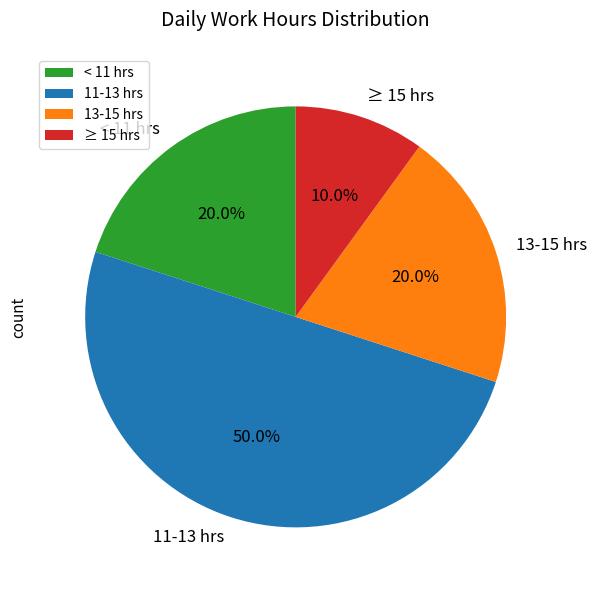

Which has a higher value, ≥ 15 hrs or 11-13 hrs?

11-13 hrs